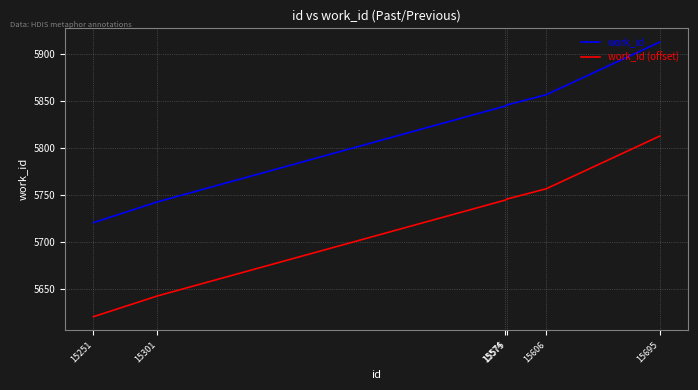

The value of work_id at 15606 is 2380. True or false?

False